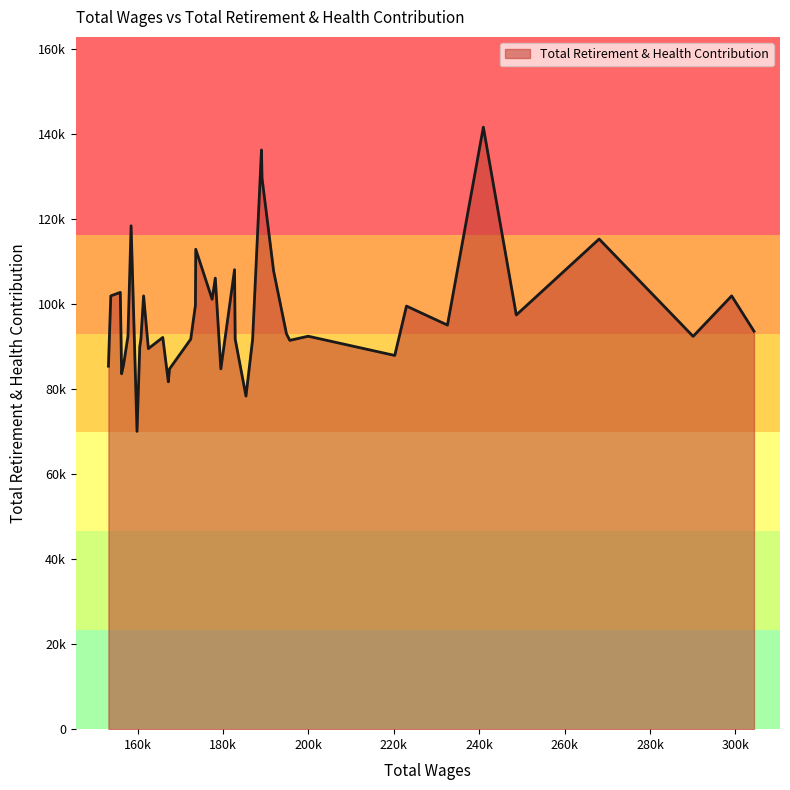

Does the chart have visible grid lines?

No